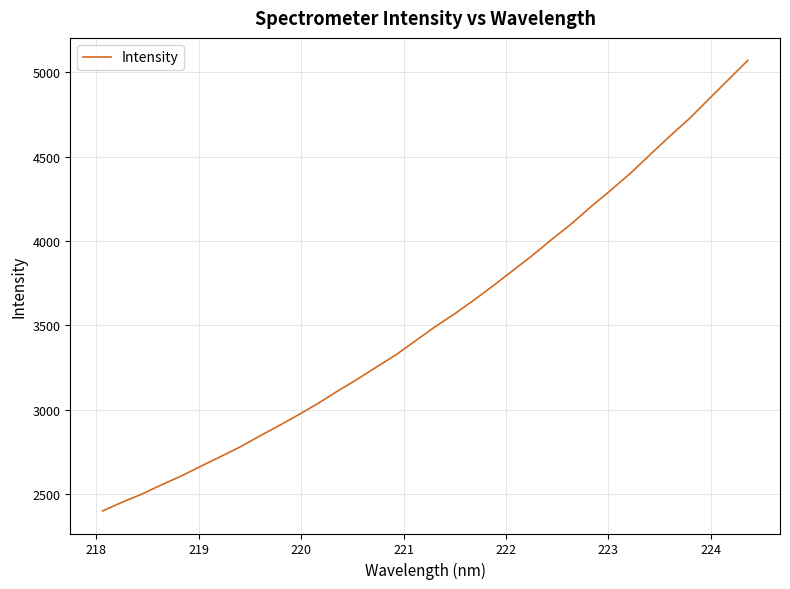

What is the greatest value displayed?

5070.8